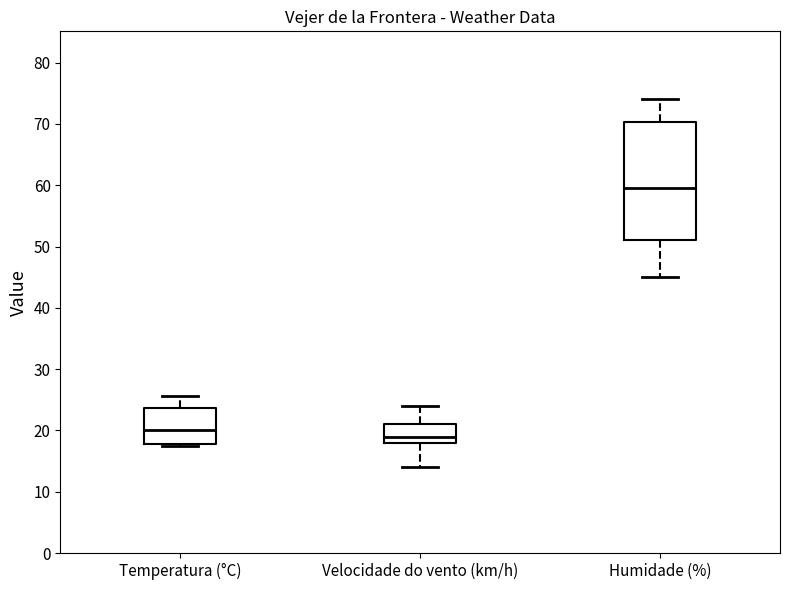

Where does the median line of the box for Humidade (%) sit on the y-axis? The values are not printed on the chart, so give them approximately, as read against the axis.

60